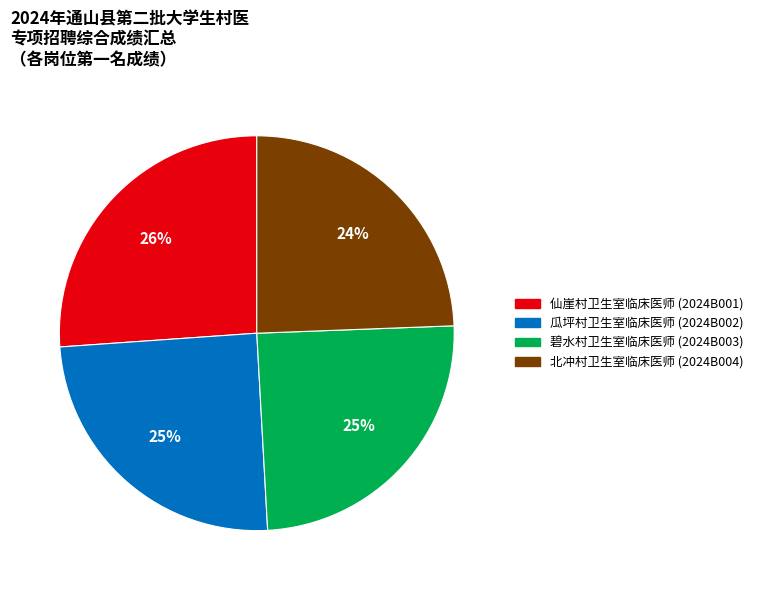

Does 碧水村卫生室临床医师 (2024B003) represent more than half of the total?

No